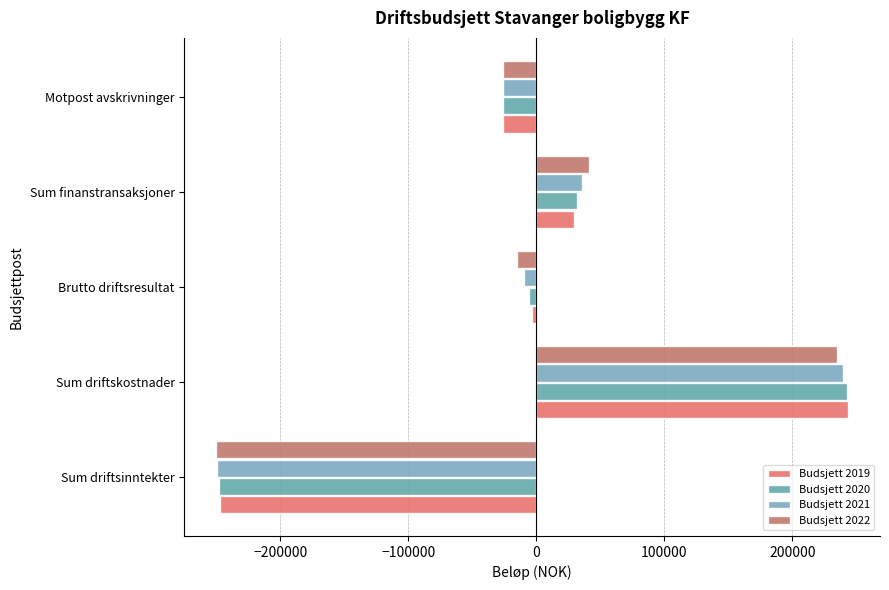

What is the difference between the maximum and minimum values in the Budsjett 2019 series?

491300